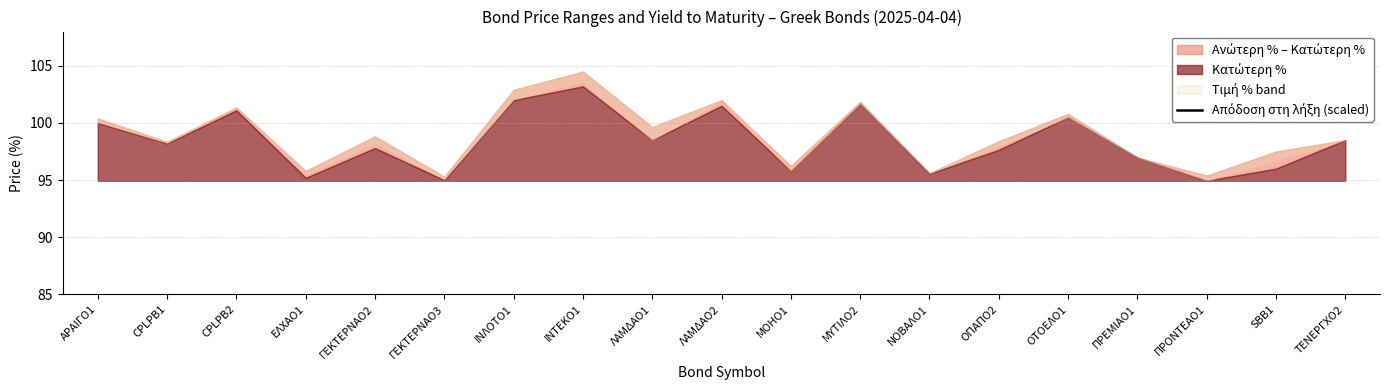

How many data points does each series have?

19